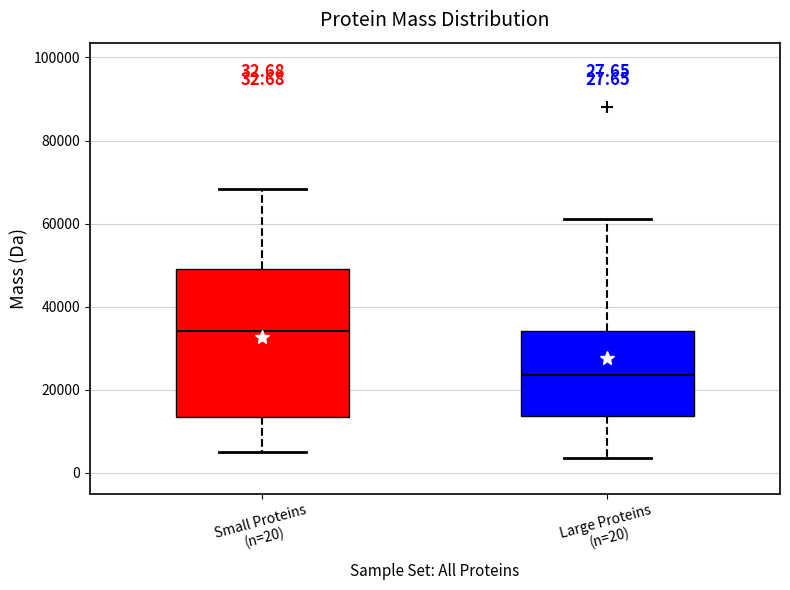

Which box is the tallest, from its lower edge to its upper edge?

Small Proteins (n=20)